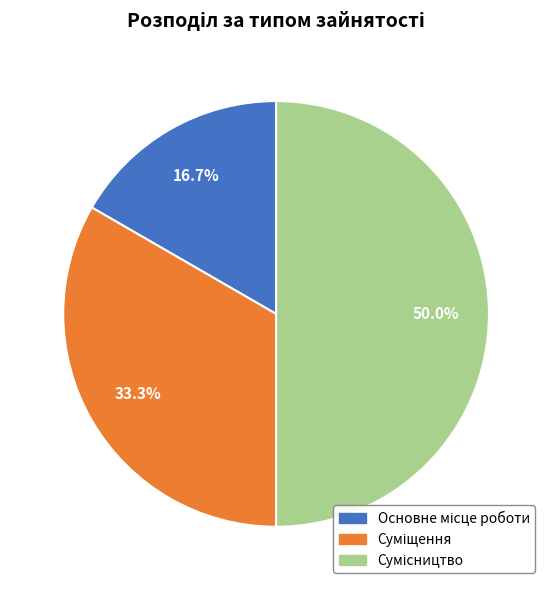

Rank the categories by value from highest to lowest.

Сумісництво, Суміщення, Основне місце роботи